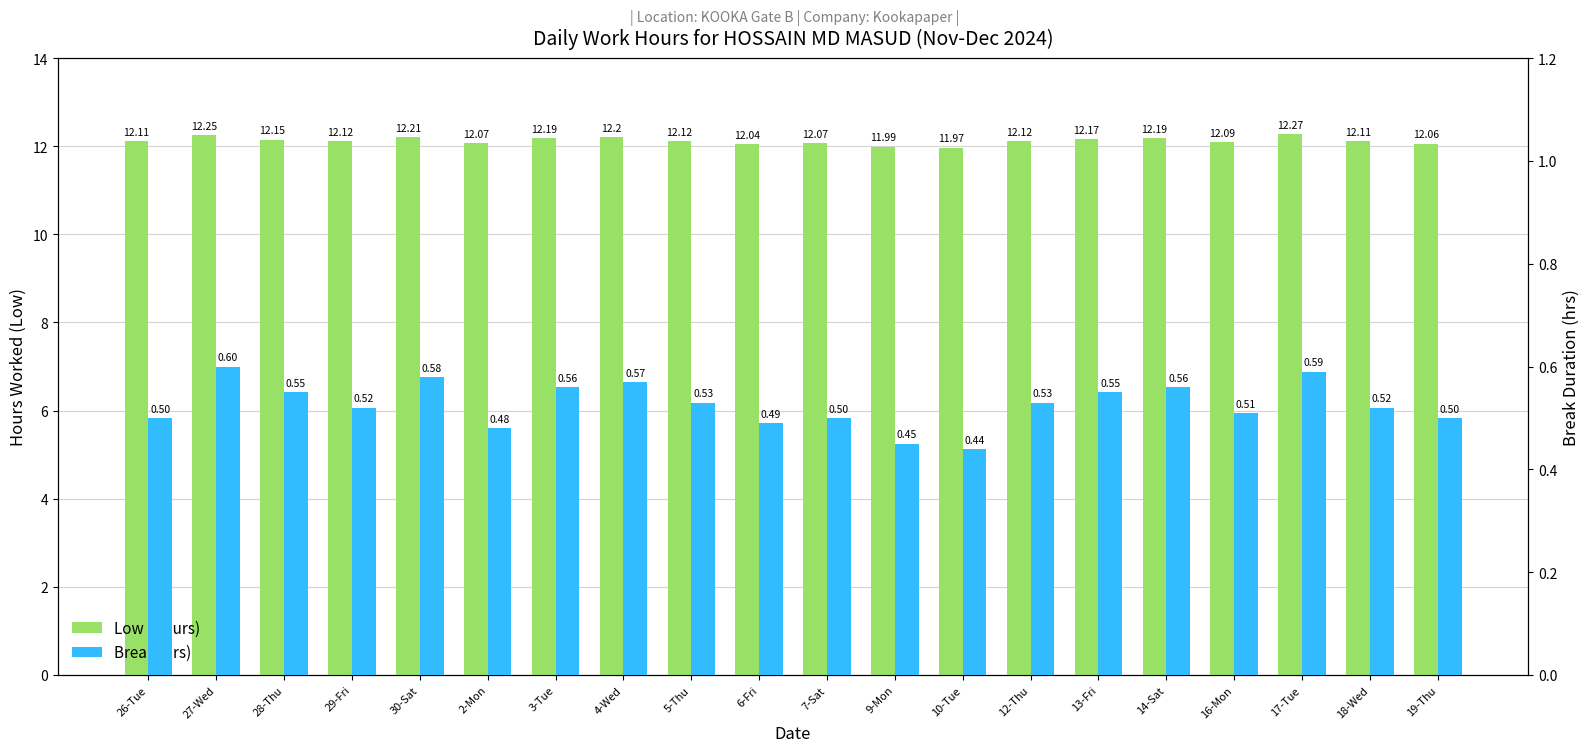

The Low (Hours) series shows 4.1 at 26-Tue. True or false?

False